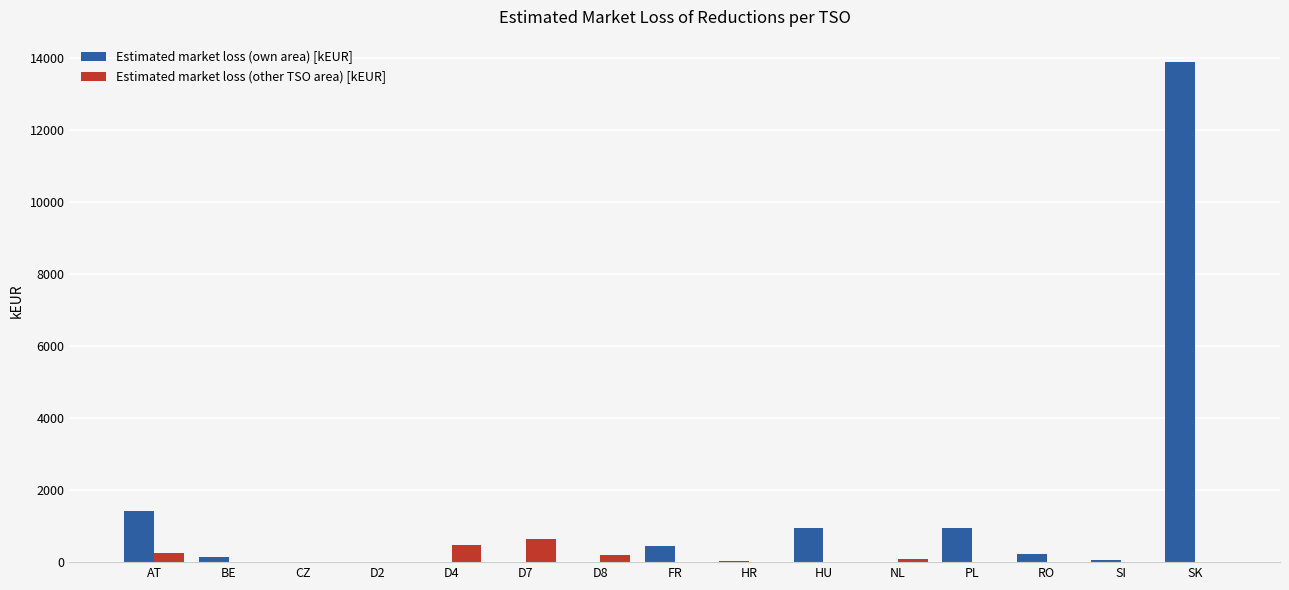

Is it true that Estimated market loss (other TSO area) [kEUR] equals 0.0 at BE?

True